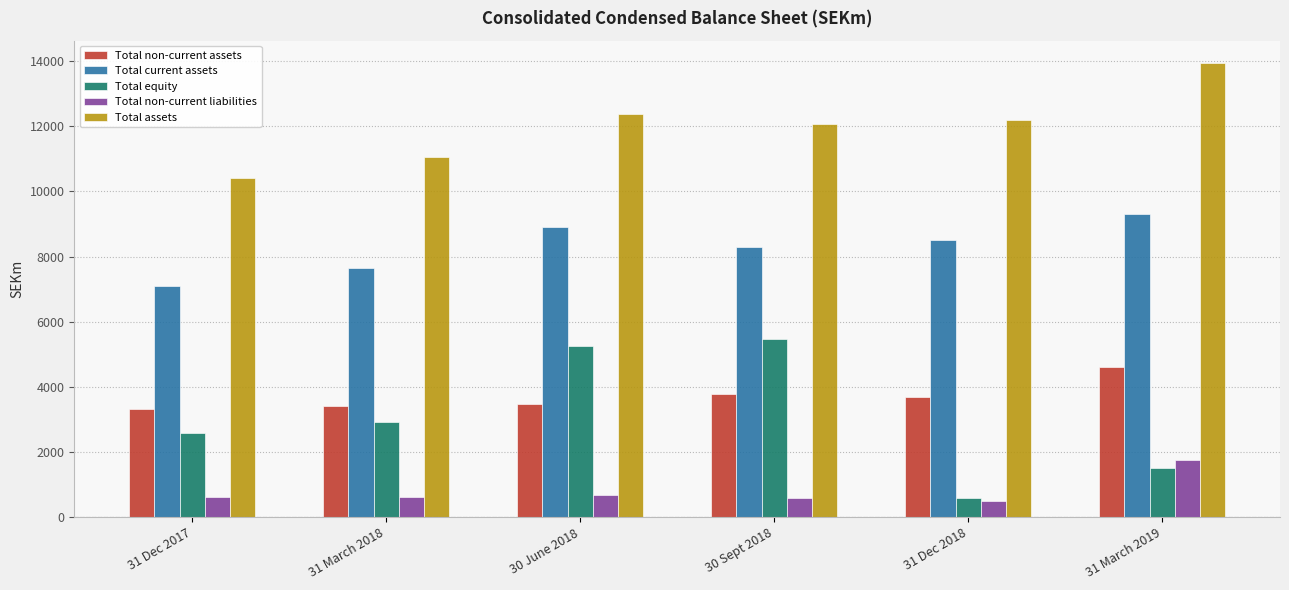

What is the difference between the maximum and second lowest values in the Total current assets series?

1677